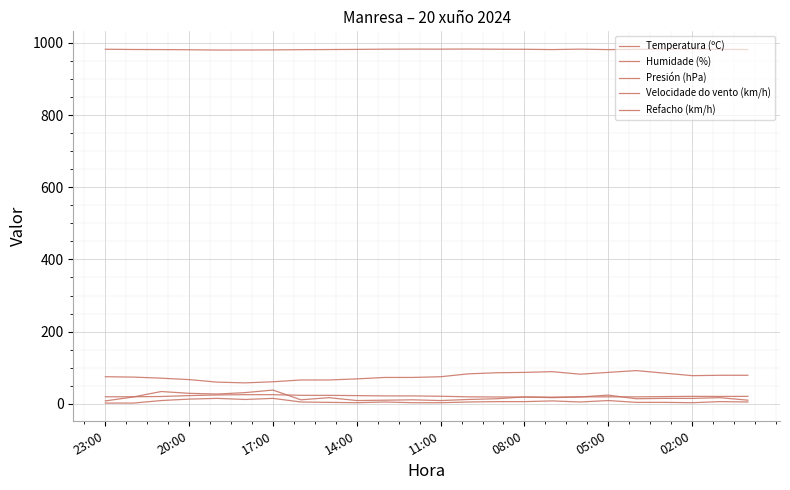

Does the chart have visible grid lines?

Yes